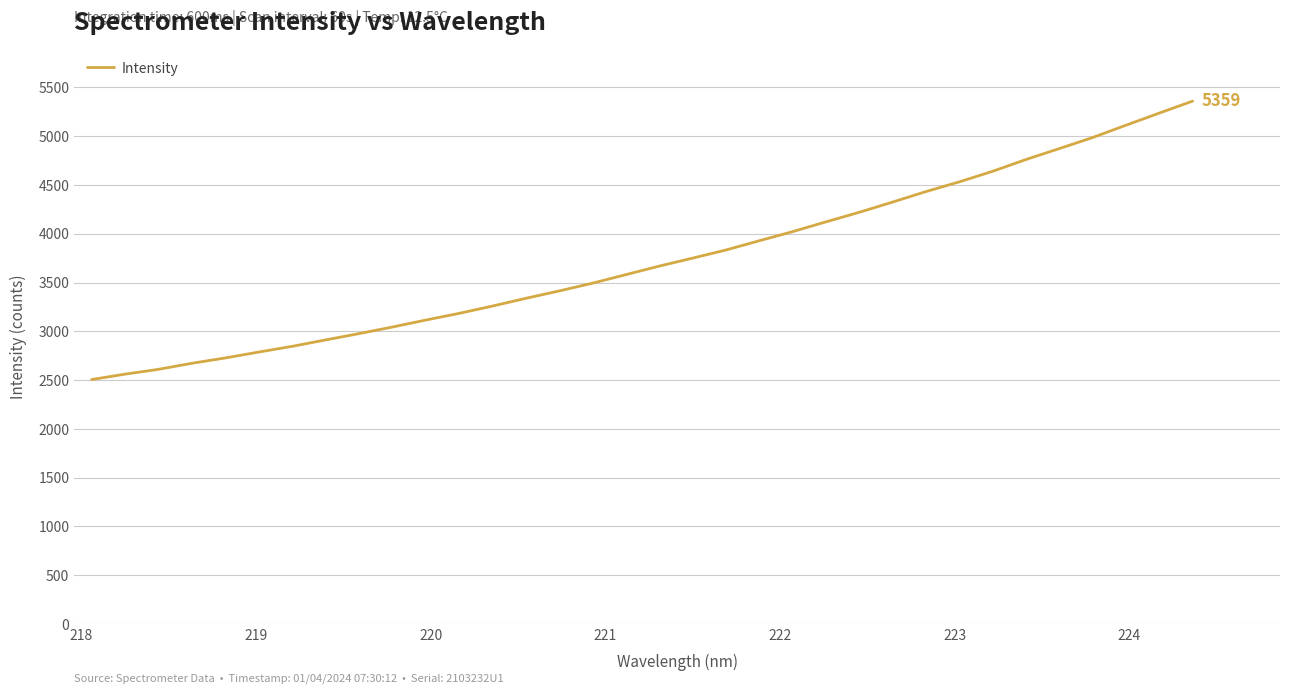

True or false: the data has more than 2 interior local peaks.

False